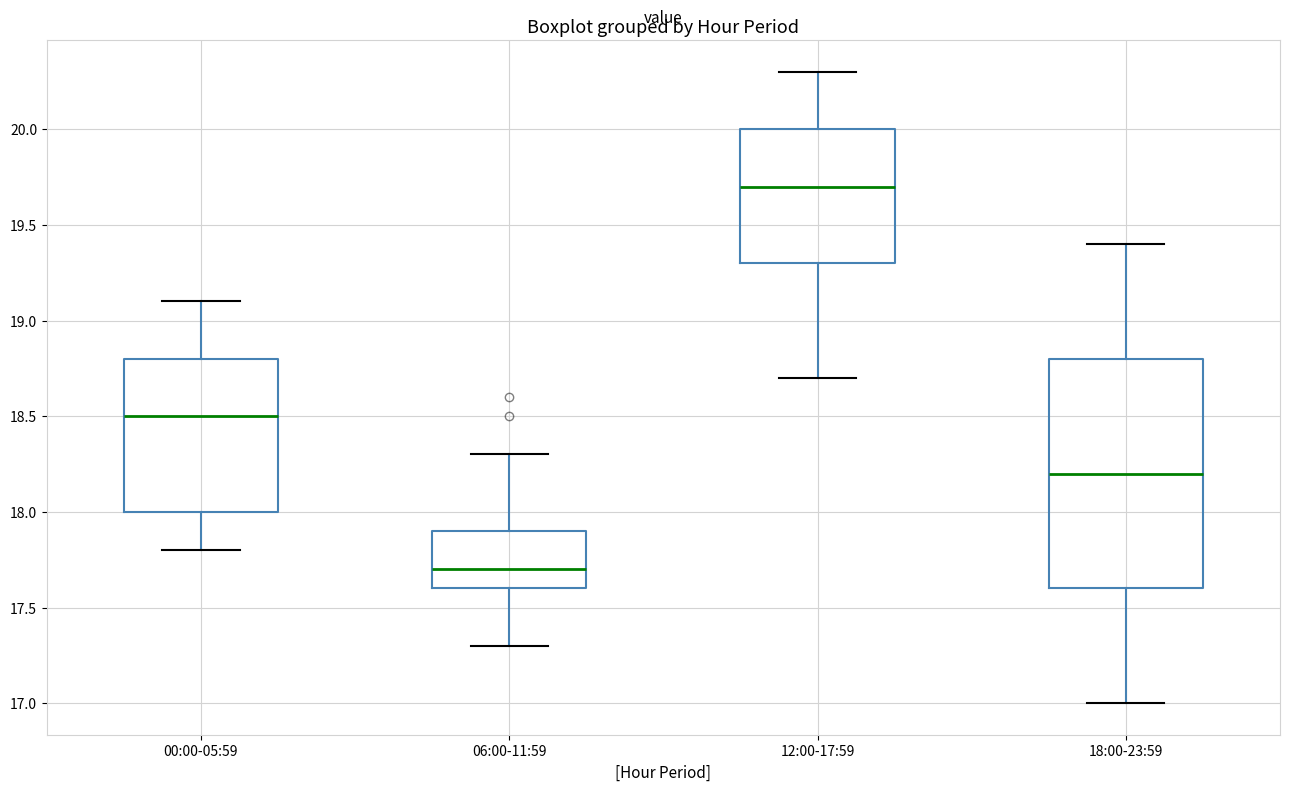

Reading left to right, read every box against the y-axis: the position of its median line, the range the box covers, and the ends of its whiskers. The values are not printed on the chart, so give them approximately, as read against the axis.

00:00-05:59: median 18.5, box 18.0 to 18.8, whiskers 17.8 to 19.1
06:00-11:59: median 17.7, box 17.6 to 17.9, whiskers 17.3 to 18.3
12:00-17:59: median 19.7, box 19.3 to 20.0, whiskers 18.7 to 20.3
18:00-23:59: median 18.2, box 17.6 to 18.8, whiskers 17.0 to 19.4